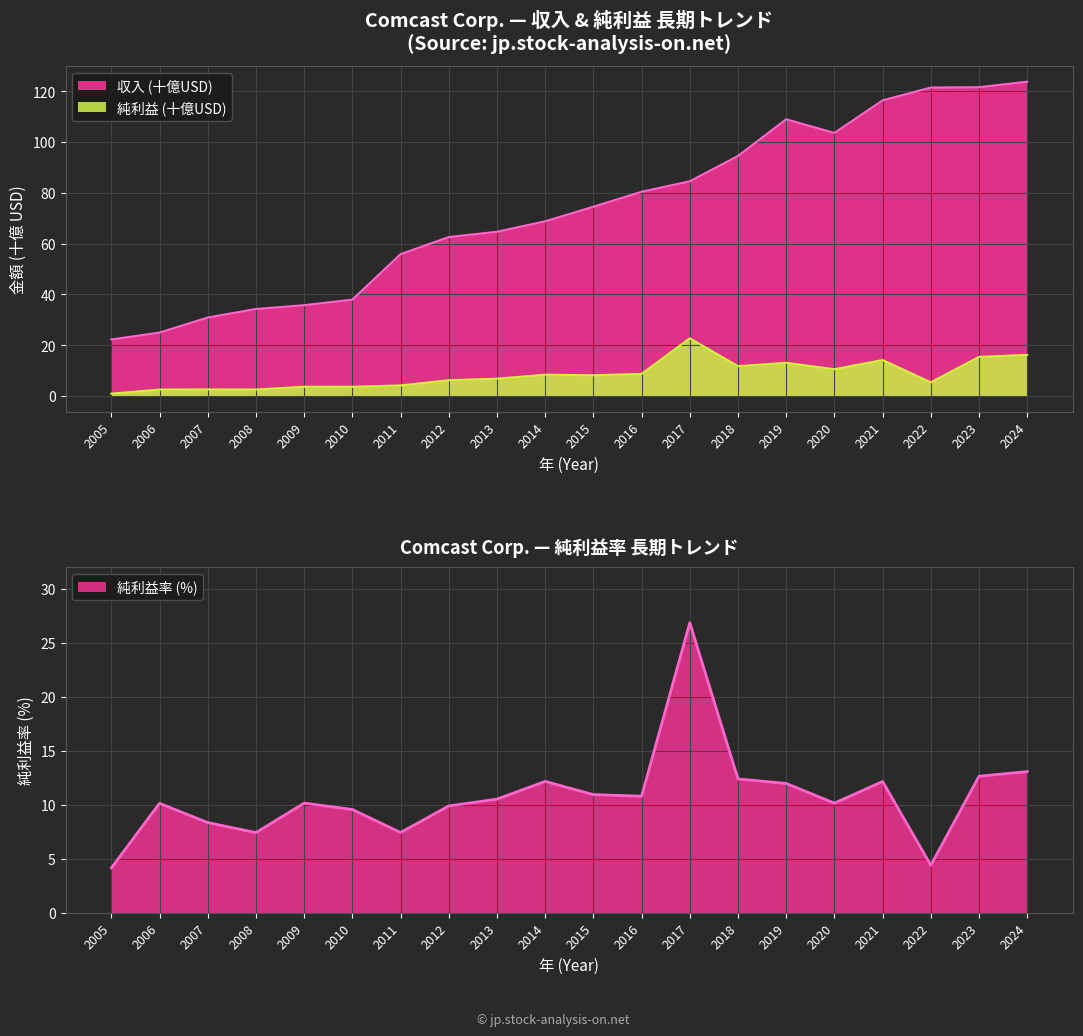

What is the difference between the maximum and minimum values in the 純利益率 (%) series?

22.7